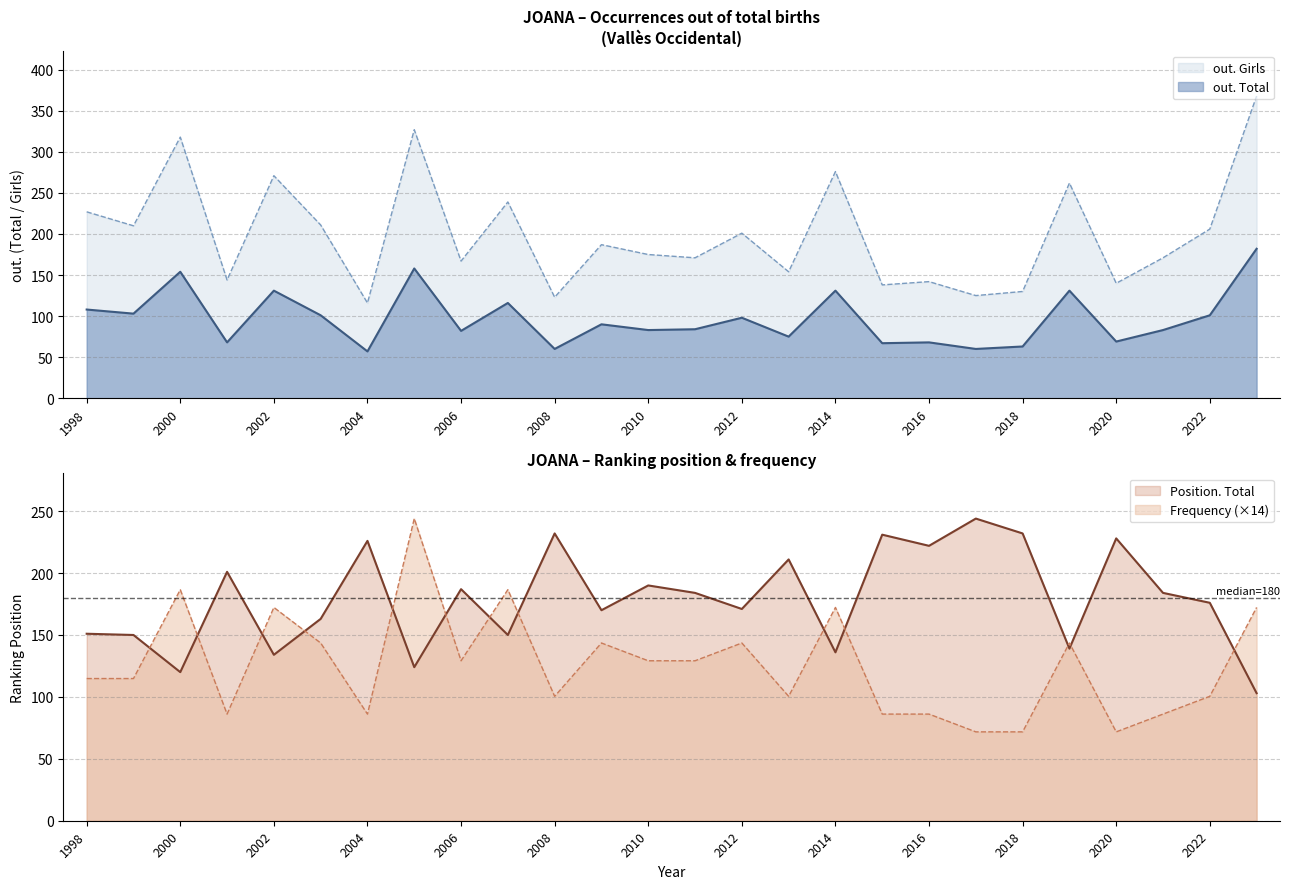

What is the difference between the highest and lowest values at 1999?

107.0